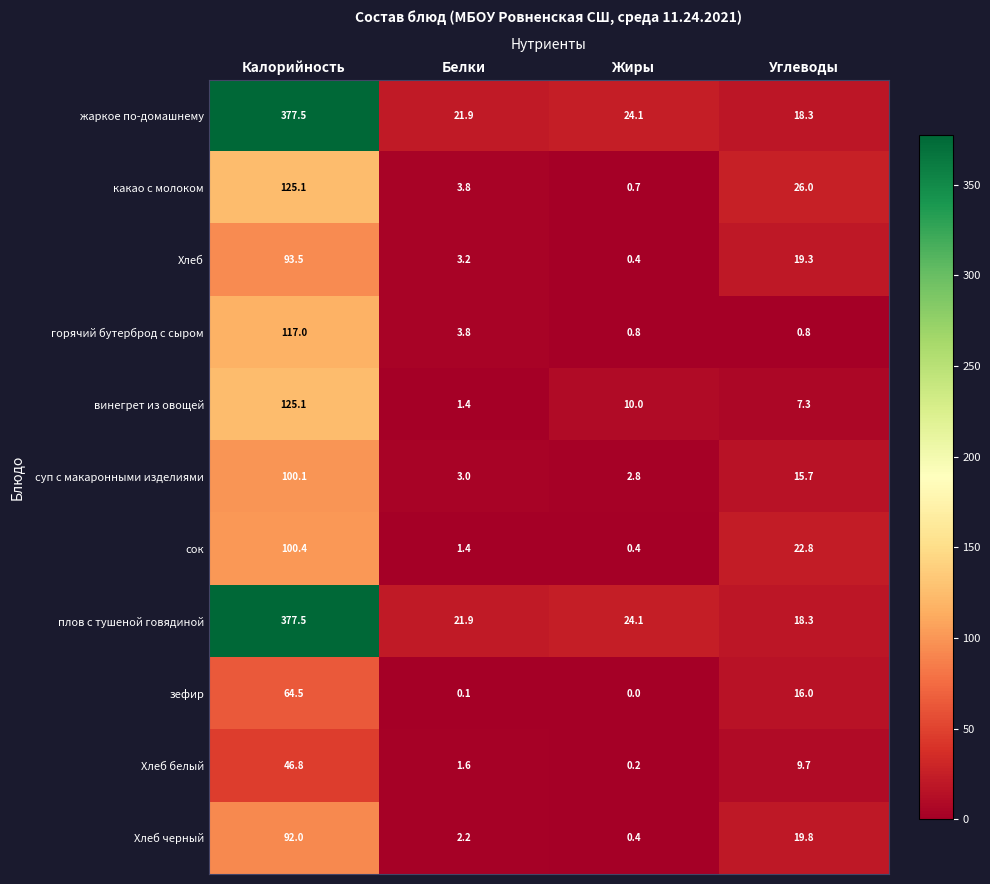

The value of горячий бутерброд с сыром at Белки is 3.8. True or false?

True